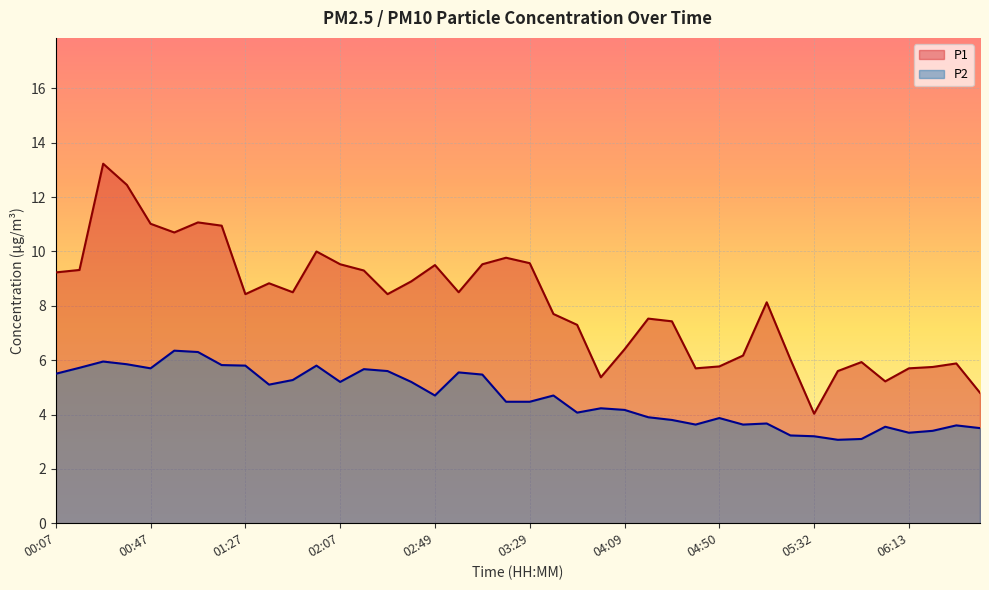

What is the difference between the second highest and minimum values in the P1 series?

8.4